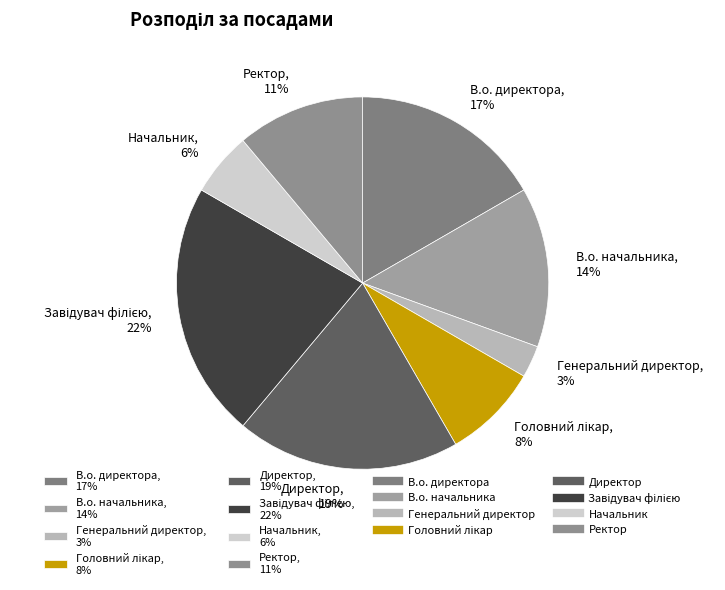

What is the smallest slice in the pie chart?

Генеральний директор